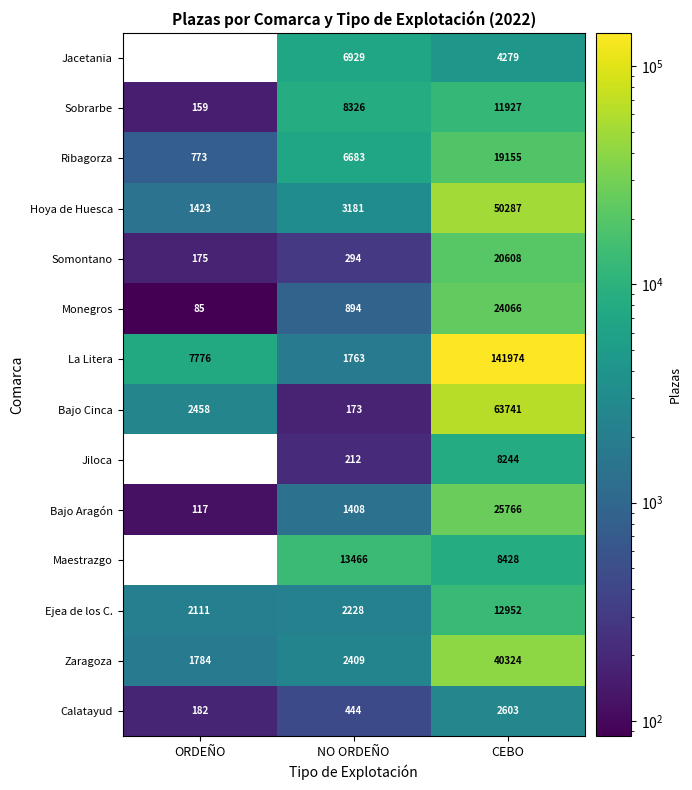

How many data points does each series have?

3